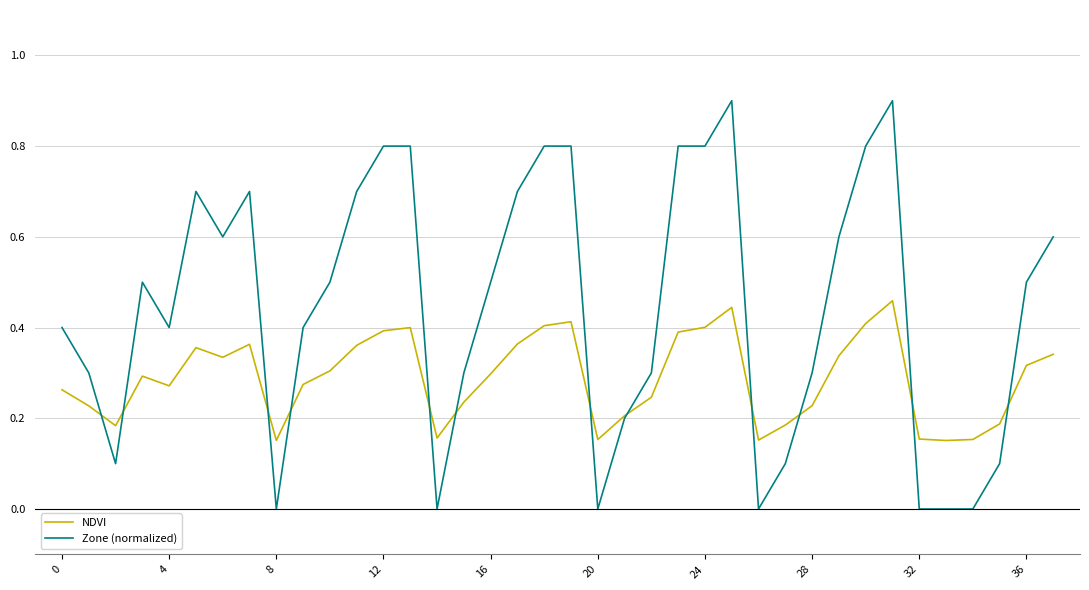

Does the chart have visible grid lines?

Yes